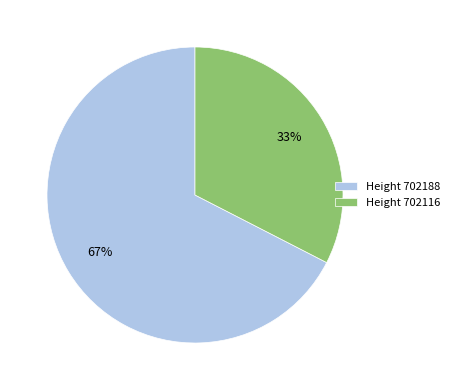

Which slice represents more than half of the pie?

Height 702188